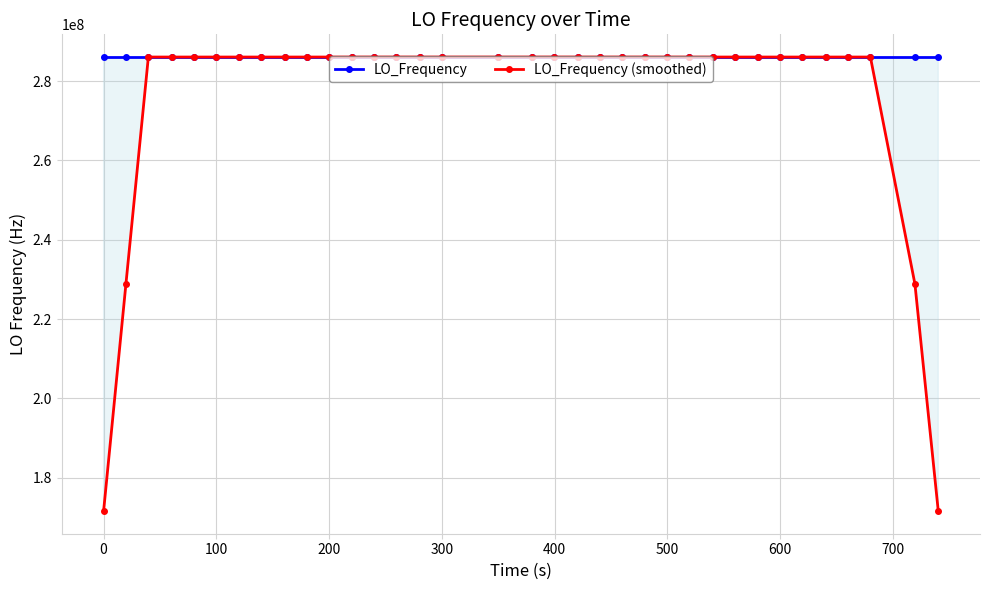

How many data points in LO_Frequency (smoothed) are less than 286047001?

14